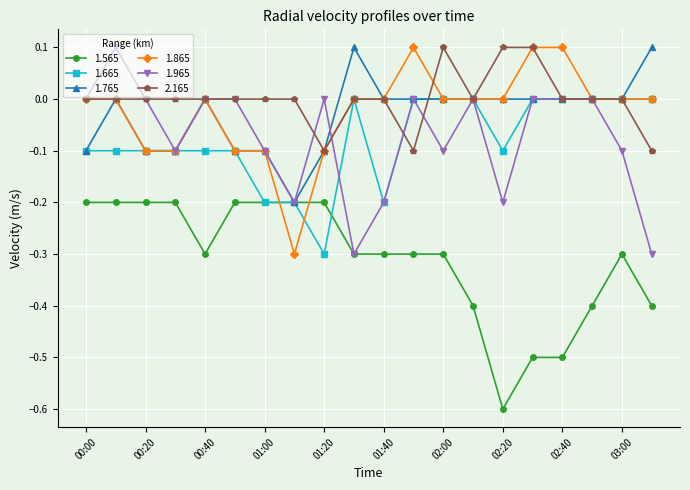

After their last crossing, which series has the higher values: 1.565 or 1.865?

1.865